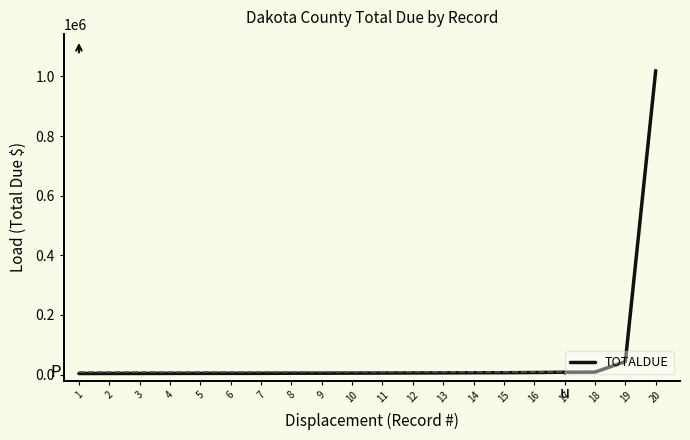

What is the maximum value shown in the chart?

1019351.1